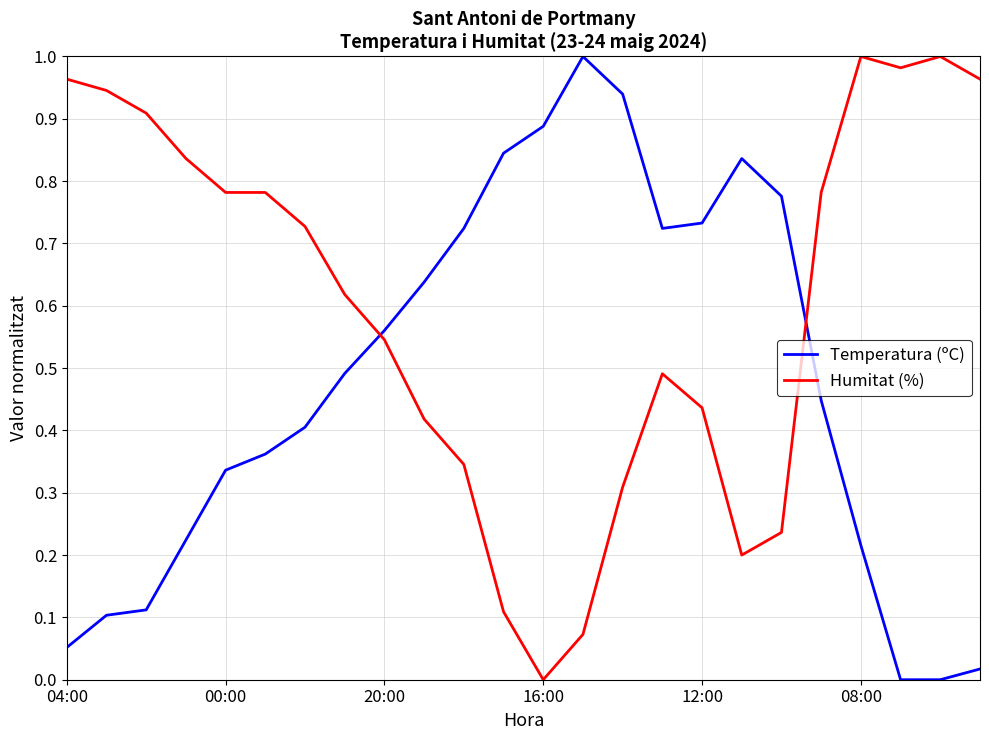

What are all the series names shown in the legend?

Temperatura (ºC), Humitat (%)